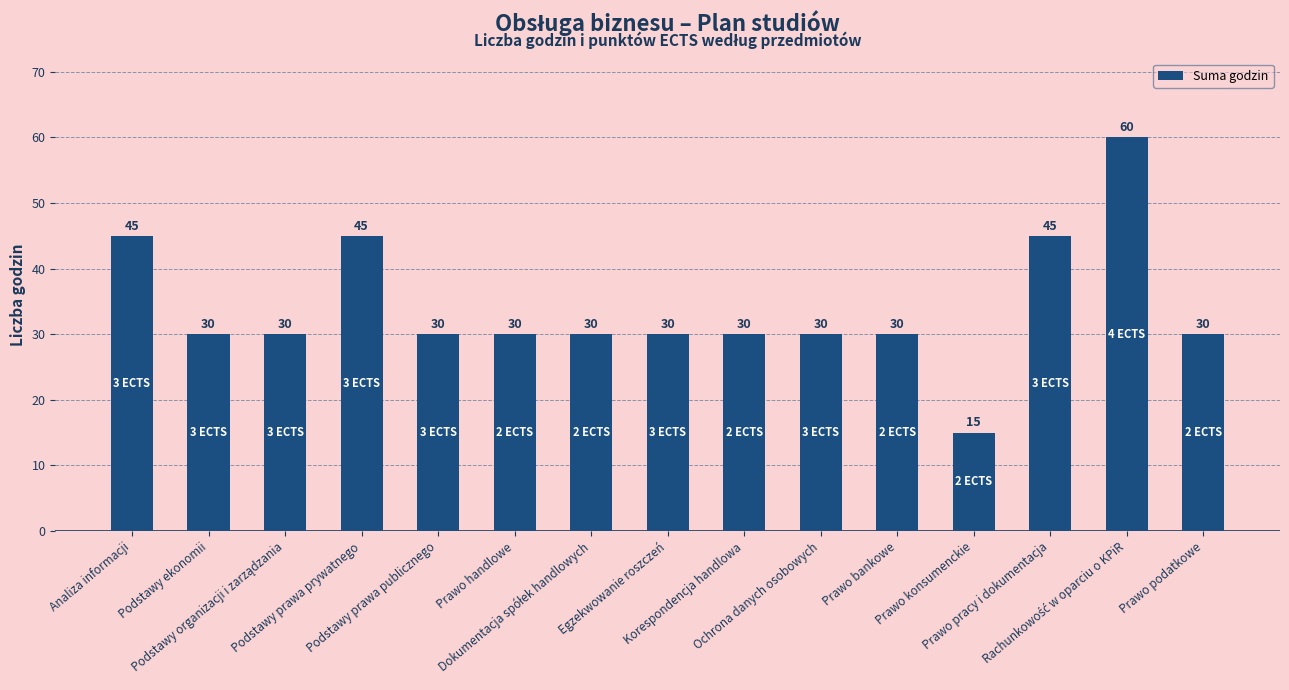

Read the value at Podstawy prawa publicznego.

30